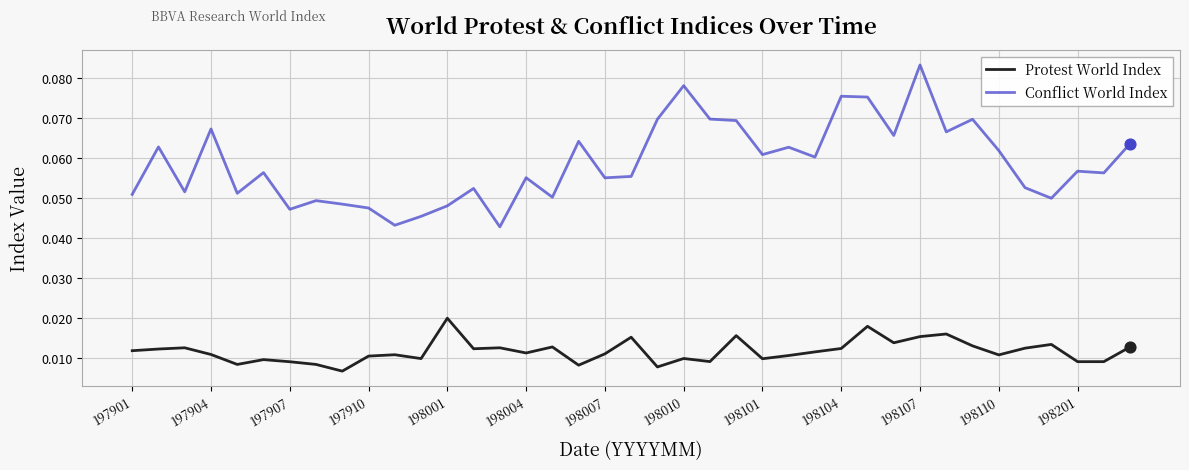

What are all the series names shown in the legend?

Protest World Index, Conflict World Index